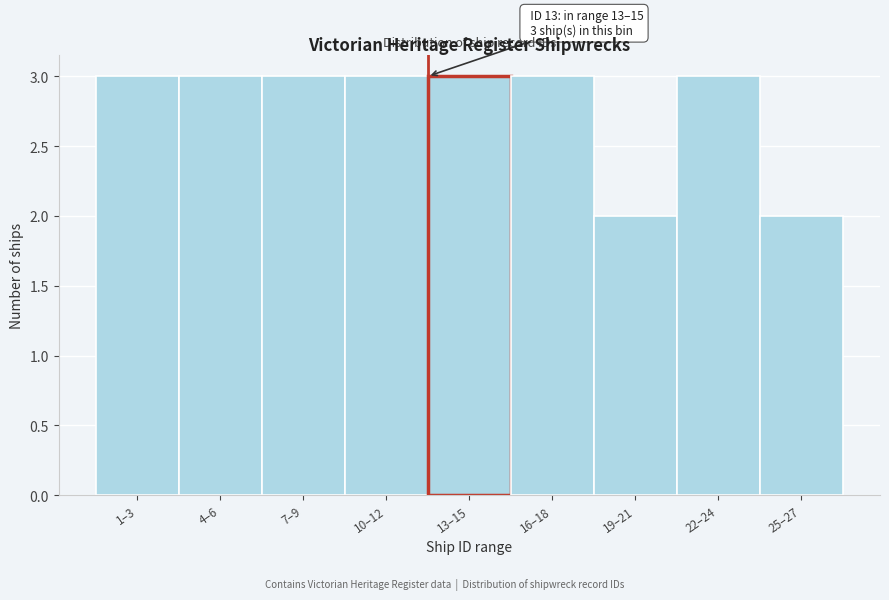

Reading left to right, what are all the values shown in this chart?

3	3	3	3	3	3	2	3	2